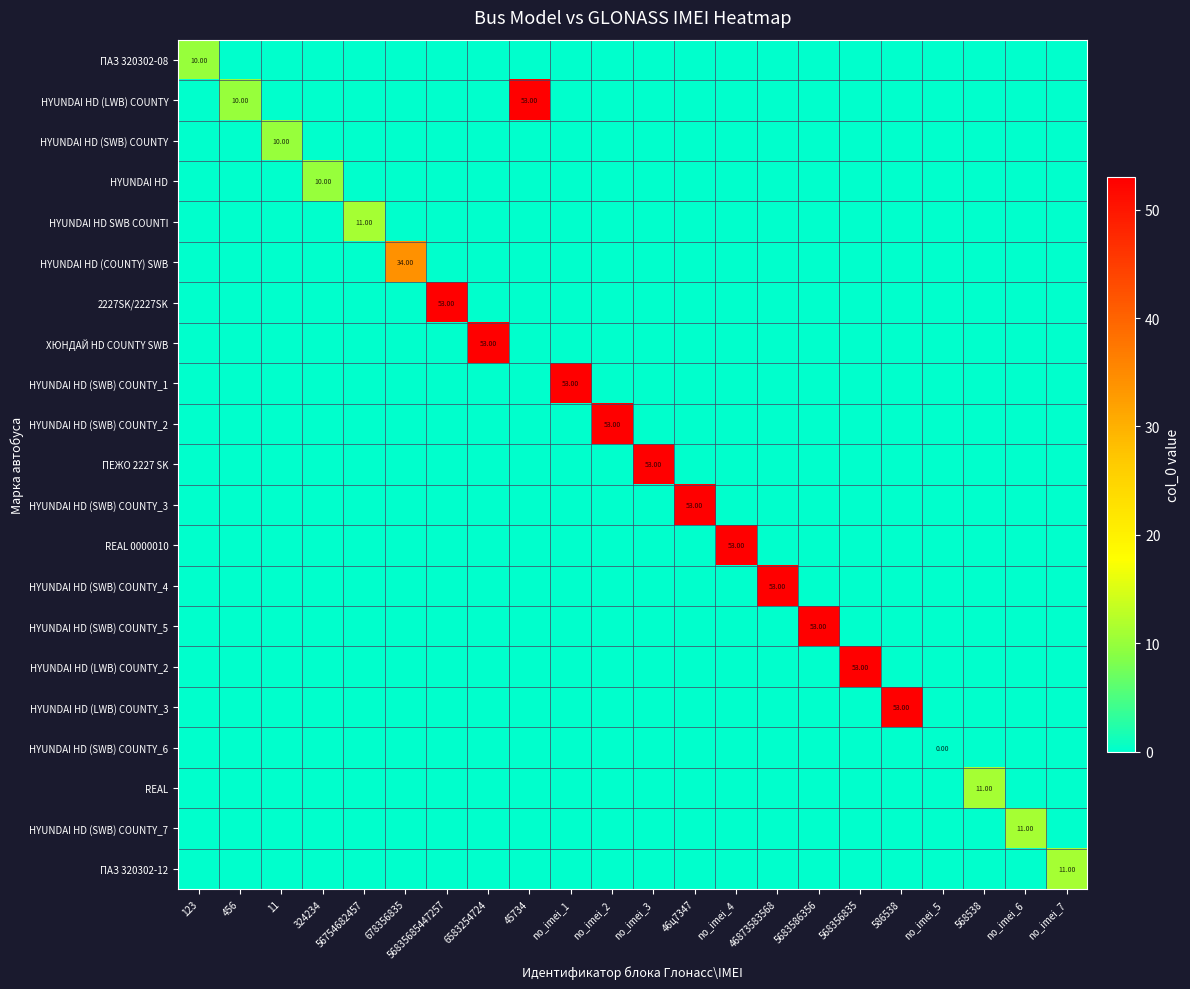

Rank the series at 6583254724 from lowest to highest value.

ПАЗ 320302-08, HYUNDAI HD (LWB) COUNTY, HYUNDAI HD (SWB) COUNTY, HYUNDAI HD, HYUNDAI HD SWB COUNTI, HYUNDAI HD (COUNTY) SWB, 2227SK/2227SK, HYUNDAI HD (SWB) COUNTY_1, HYUNDAI HD (SWB) COUNTY_2, ПЕЖО 2227 SK, HYUNDAI HD (SWB) COUNTY_3, REAL 0000010, HYUNDAI HD (SWB) COUNTY_4, HYUNDAI HD (SWB) COUNTY_5, HYUNDAI HD (LWB) COUNTY_2, HYUNDAI HD (LWB) COUNTY_3, HYUNDAI HD (SWB) COUNTY_6, REAL, HYUNDAI HD (SWB) COUNTY_7, ПАЗ 320302-12, ХЮНДАЙ HD COUNTY SWB